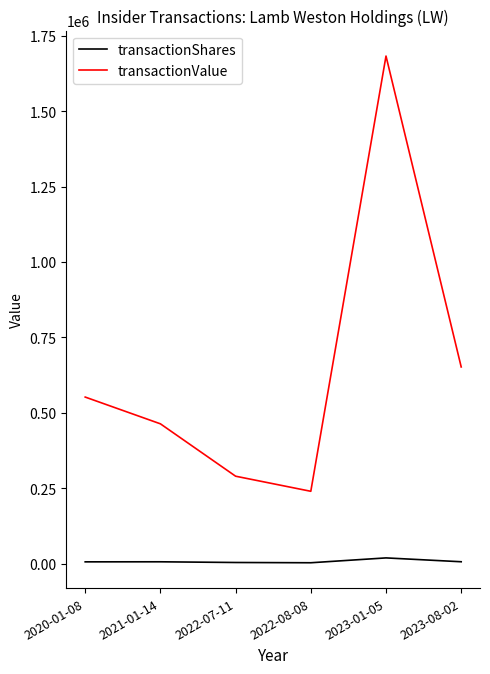

Is the value of transactionValue at 2020-01-08 greater than the value of transactionShares at 2023-01-05?

Yes